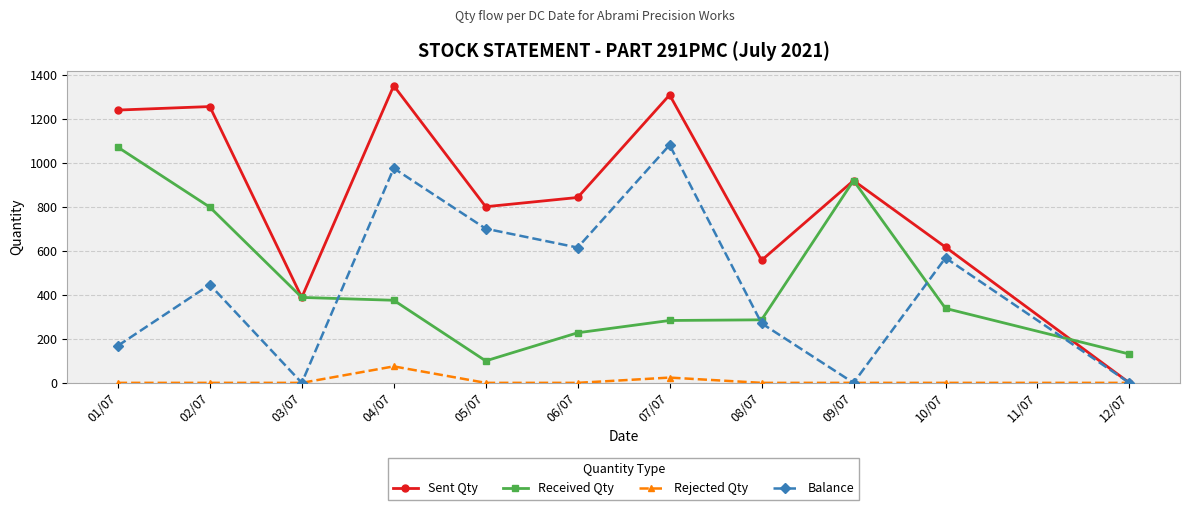

Where is Sent Qty nearest to the value 676?

10/07